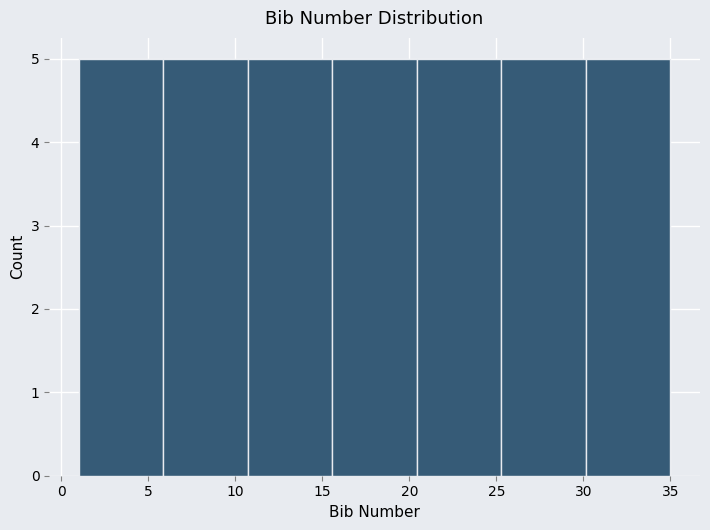

Reading left to right, list every bar in this chart as the range it spans on the x-axis followed by its height. Neither the bar edges nor the heights are printed on the chart, so give them approximately, as read against the axes.

1.0 to 6.0: 5
6.0 to 10.5: 5
10.5 to 15.5: 5
15.5 to 20.5: 5
20.5 to 25.5: 5
25.5 to 30.0: 5
30.0 to 35.0: 5